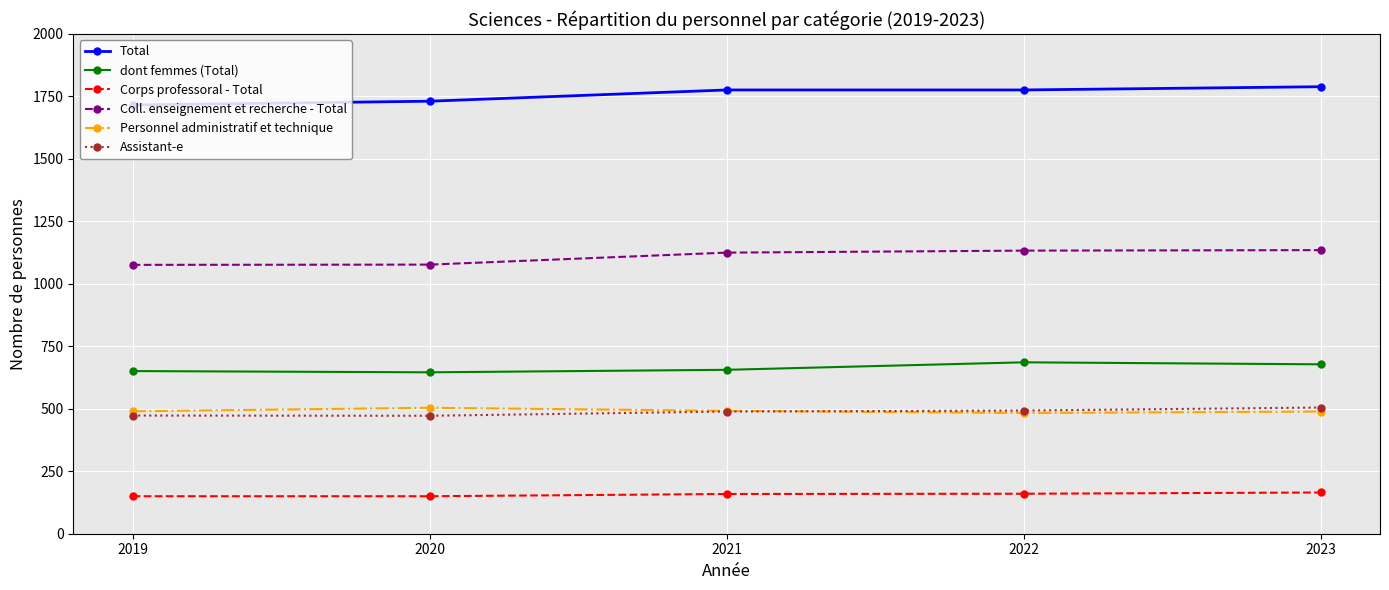

At which label is Coll. enseignement et recherche - Total closest to 1105?

2021